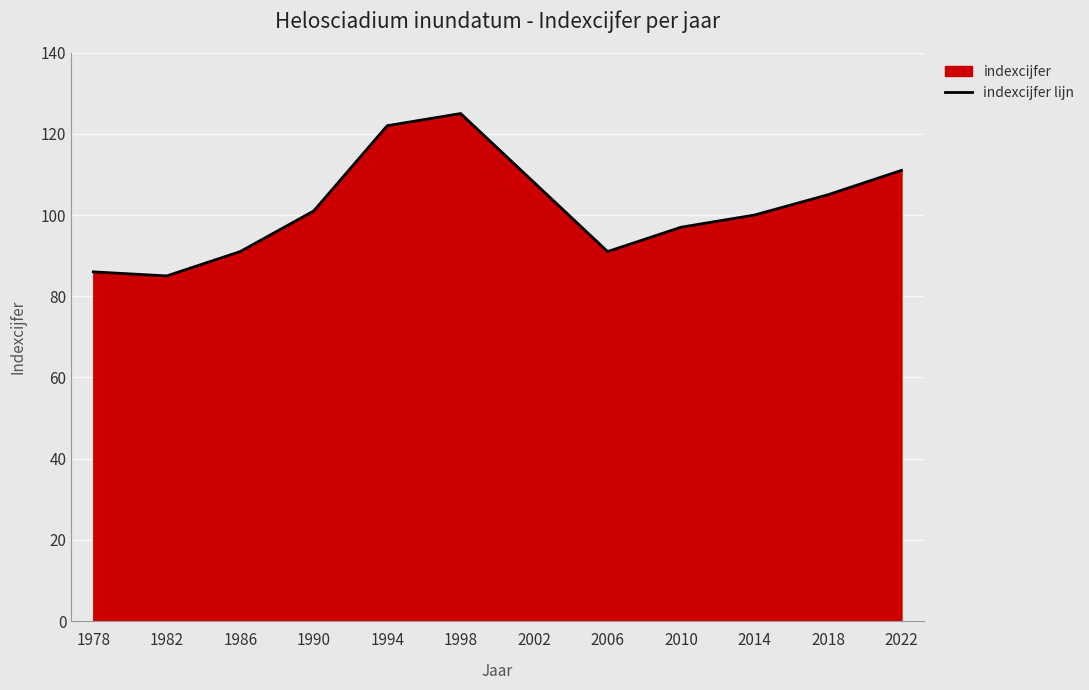

What is the difference between the maximum and minimum values?

40